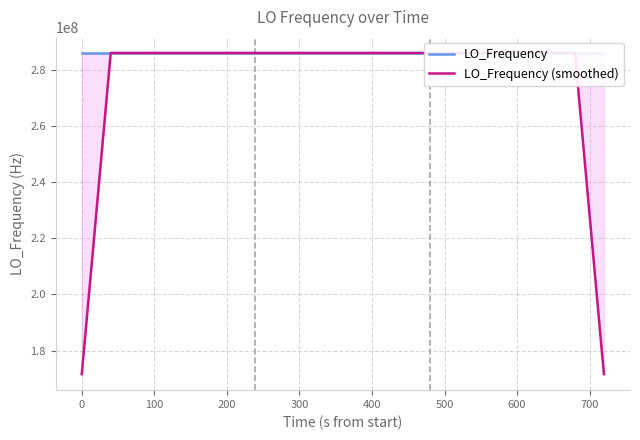

How many lines are shown in the chart?

2